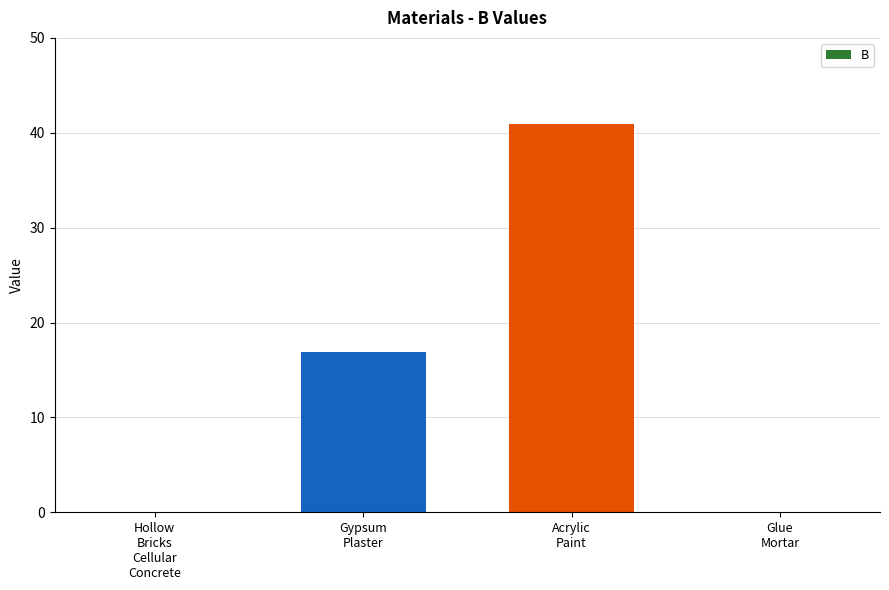

True or false: the data shows 16.9 at Gypsum
Plaster.

True